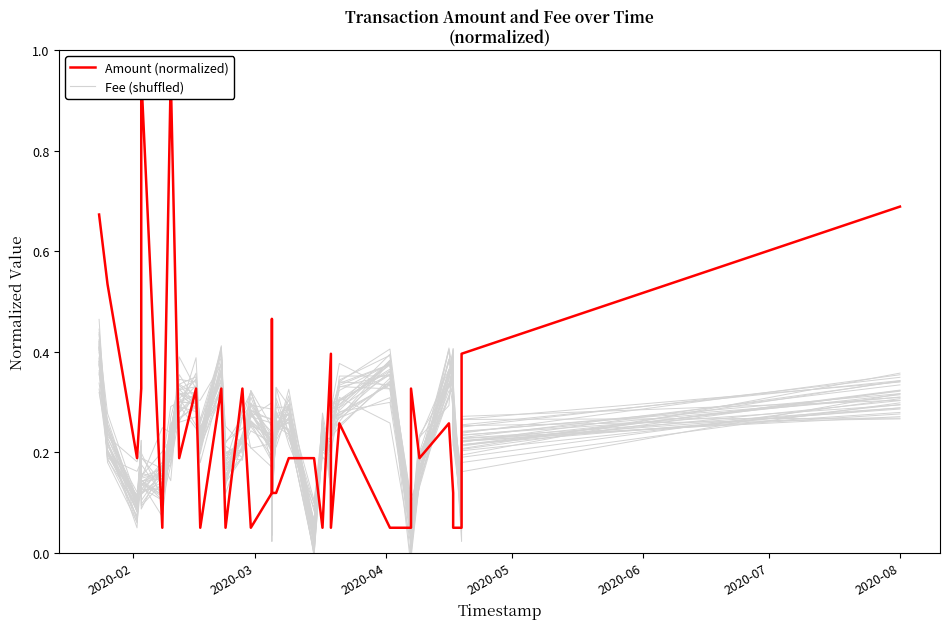

What is the average value of the Amount (normalized) series?

0.3